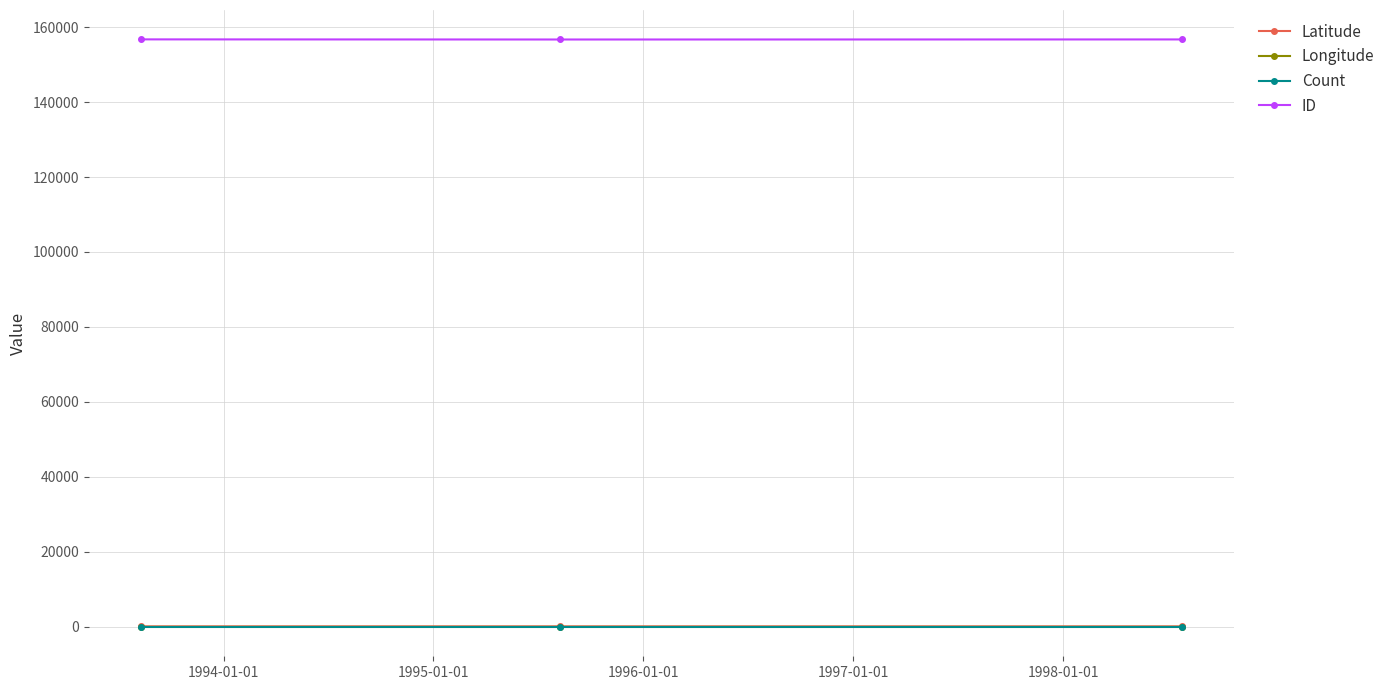

What is the value of the ID point at the 1st from the left?

156765.0